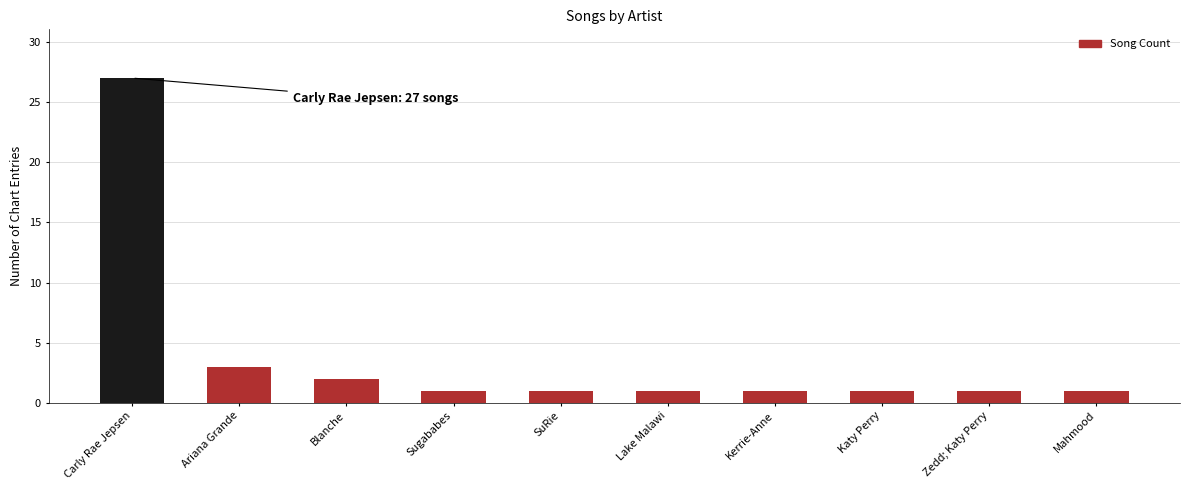

What is the change in value from Ariana Grande to Lake Malawi?

-2